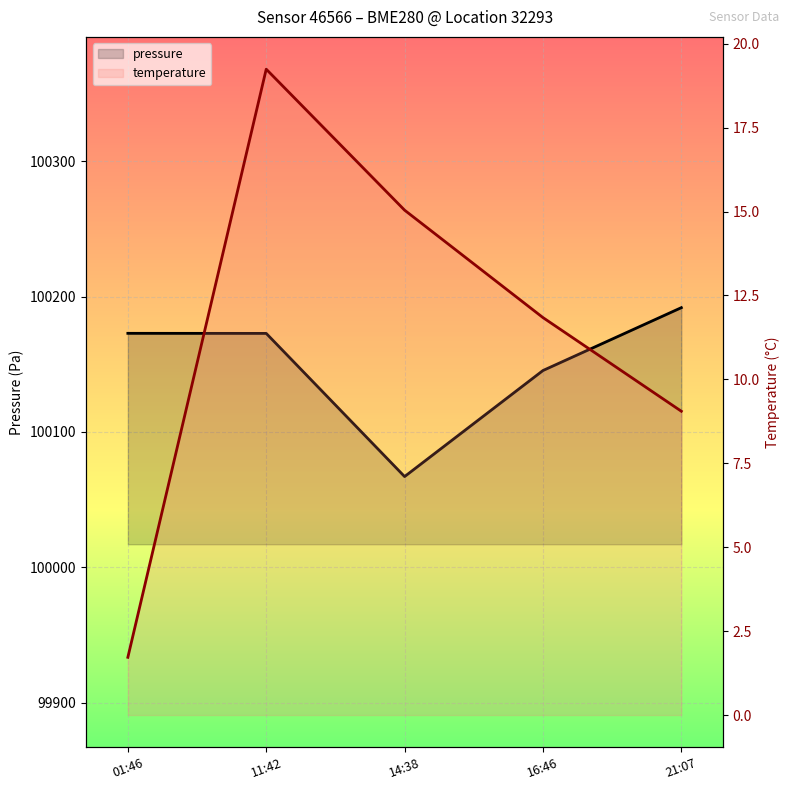

Does the chart display data point markers on the line(s)?

No